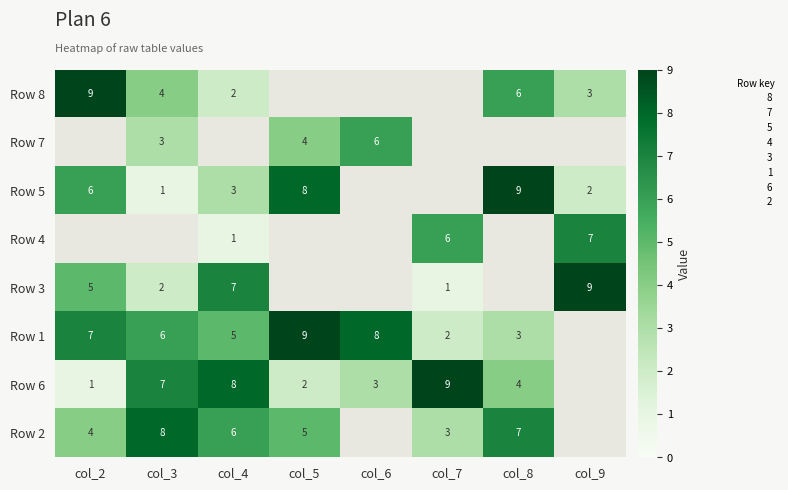

What is the smallest value displayed?

1.0